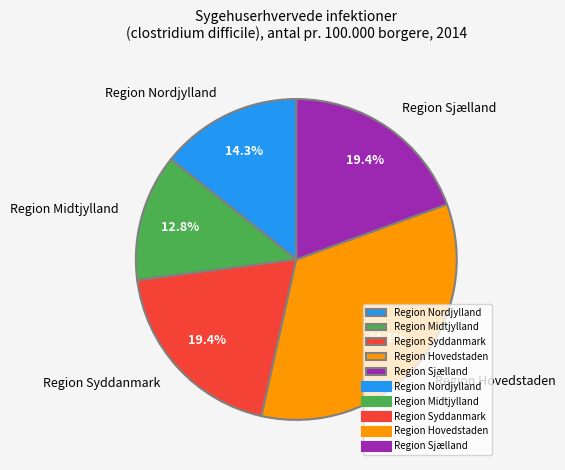

Combined, do Region Midtjylland and Region Syddanmark account for over 50%?

No